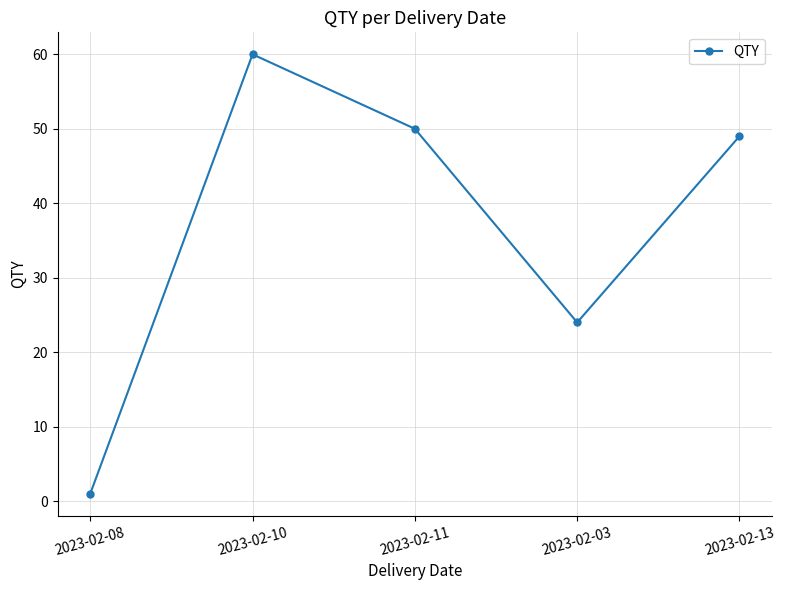

Which category has the lowest value across all series?

2023-02-08